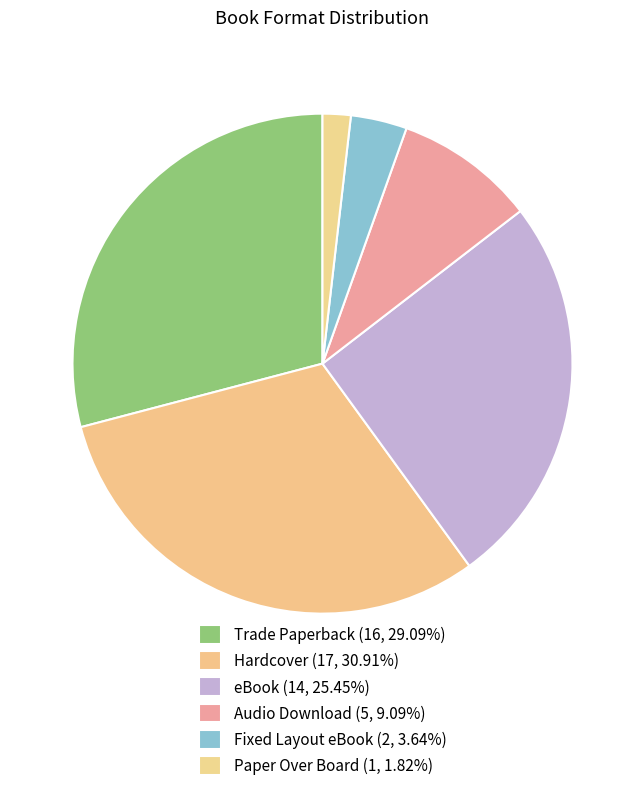

How many slices are in this pie chart?

6